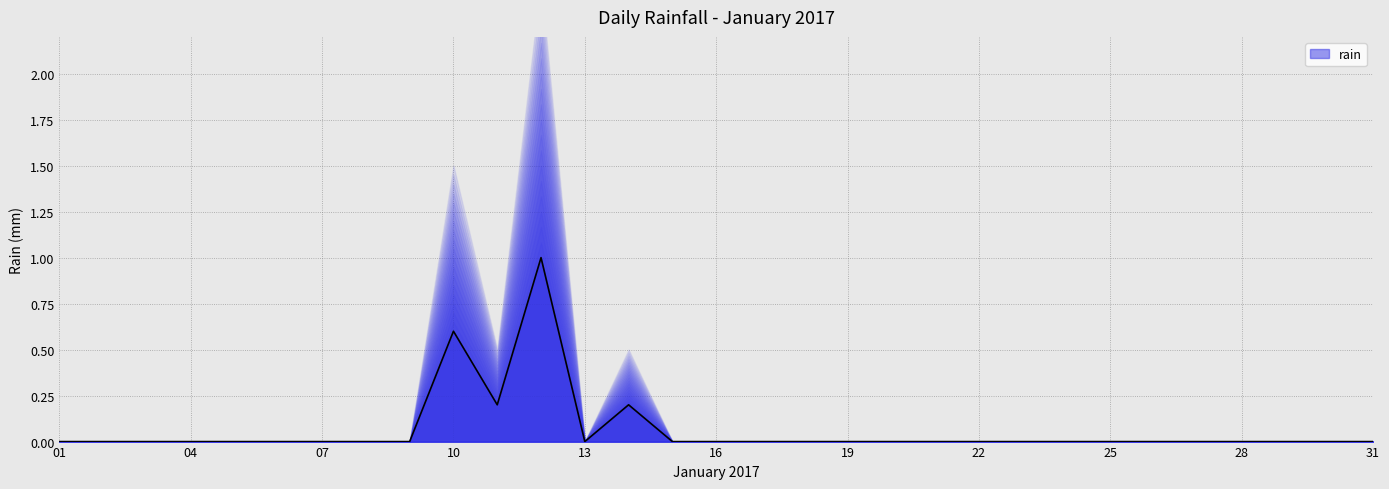

How many interior local valleys (lower than both neighbors) does the data have?

2